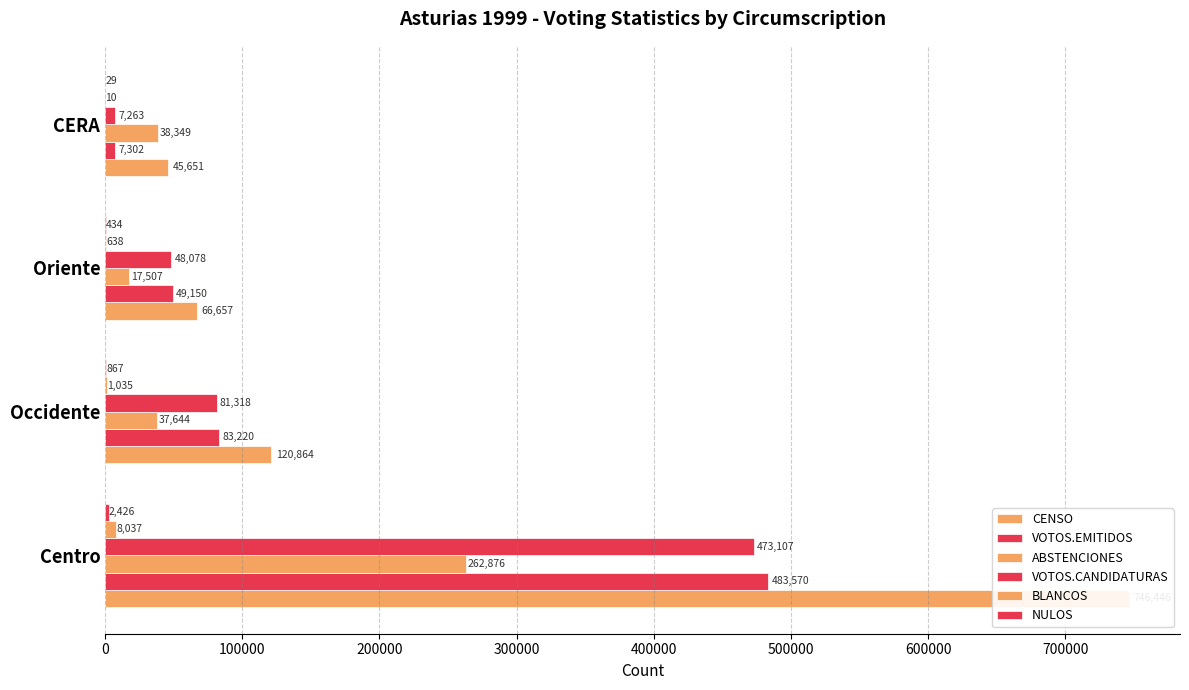

True or false: CENSO has a value of 19094 at Oriente.

False